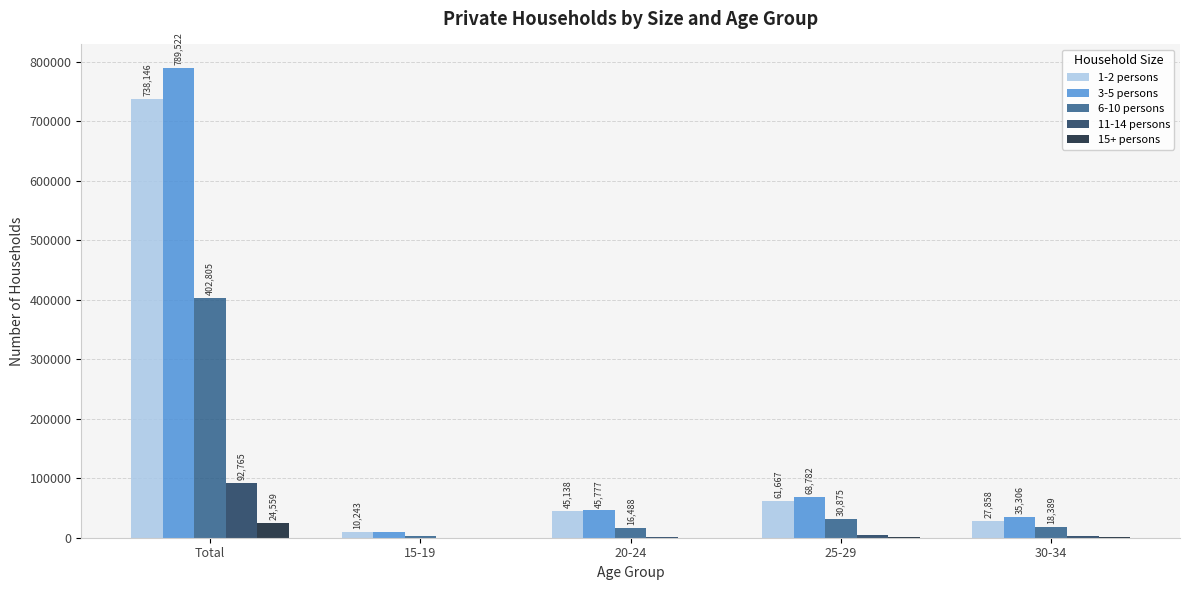

What is the maximum value shown in the chart?

789522